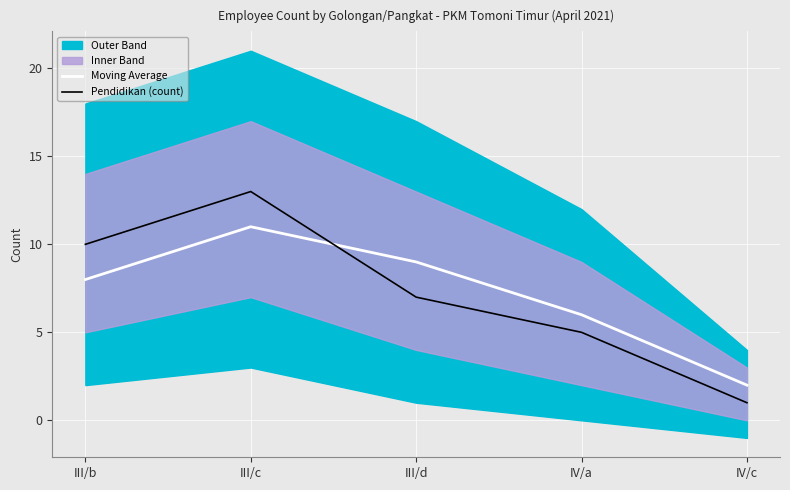

What is the difference between the maximum and second lowest values in the Moving Average series?

5